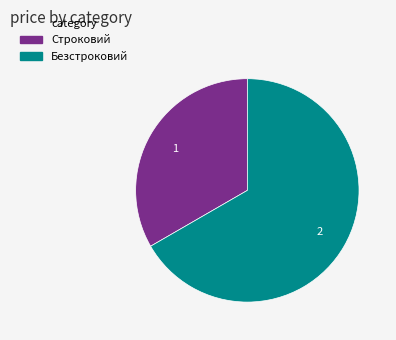

Which category has the smallest portion of the pie?

Строковий